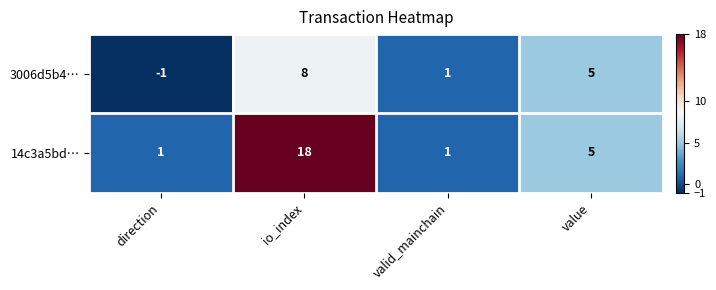

Which series has the largest total across all categories?

14c3a5bd…